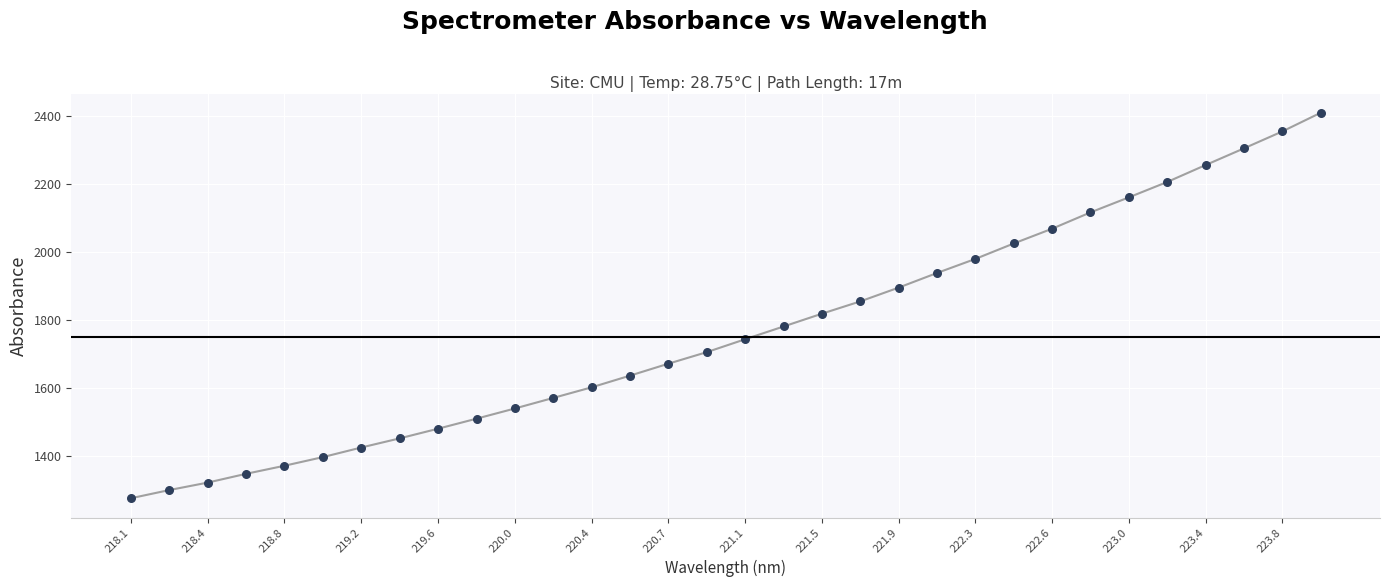

What is the difference between the maximum and minimum values?

1133.8